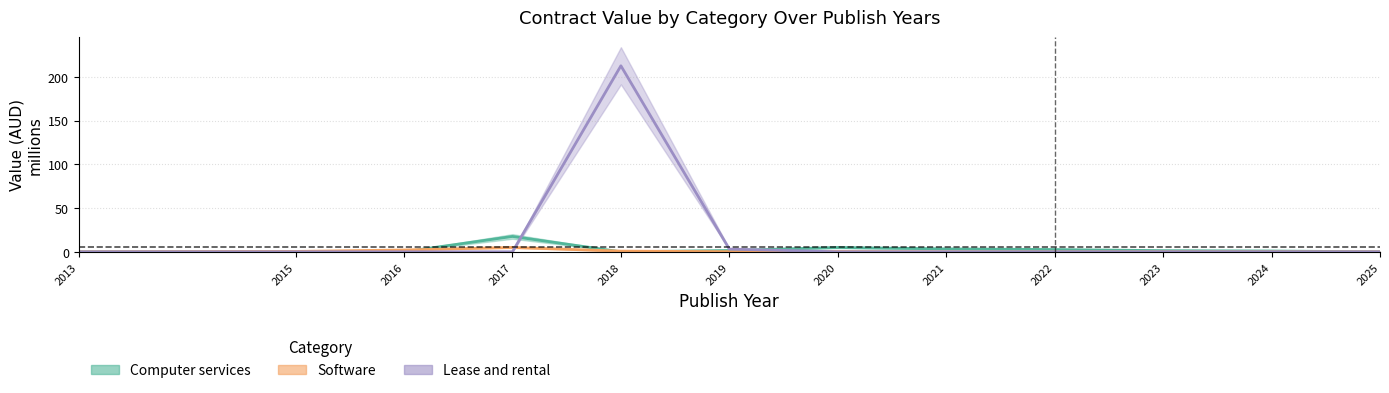

Reading left to right, what are all the values shown in this chart?

Computer services: 2013=0.0	2015=0.0	2016=0.0	2017=17.6	2018=0.0	2019=1.5	2020=4.9	2021=3.3	2022=2.6	2023=1.3	2024=0.9	2025=0.0
Software: 2013=0.0	2015=0.4	2016=2.1	2017=5.0	2018=0.8	2019=0.2	2020=0.4	2021=0.0	2022=0.0	2023=0.0	2024=0.0	2025=0.0
Lease and rental: 2013=0.0	2015=0.0	2016=0.0	2017=0.0	2018=212.6	2019=3.1	2020=0.0	2021=0.0	2022=0.0	2023=0.0	2024=0.0	2025=0.0